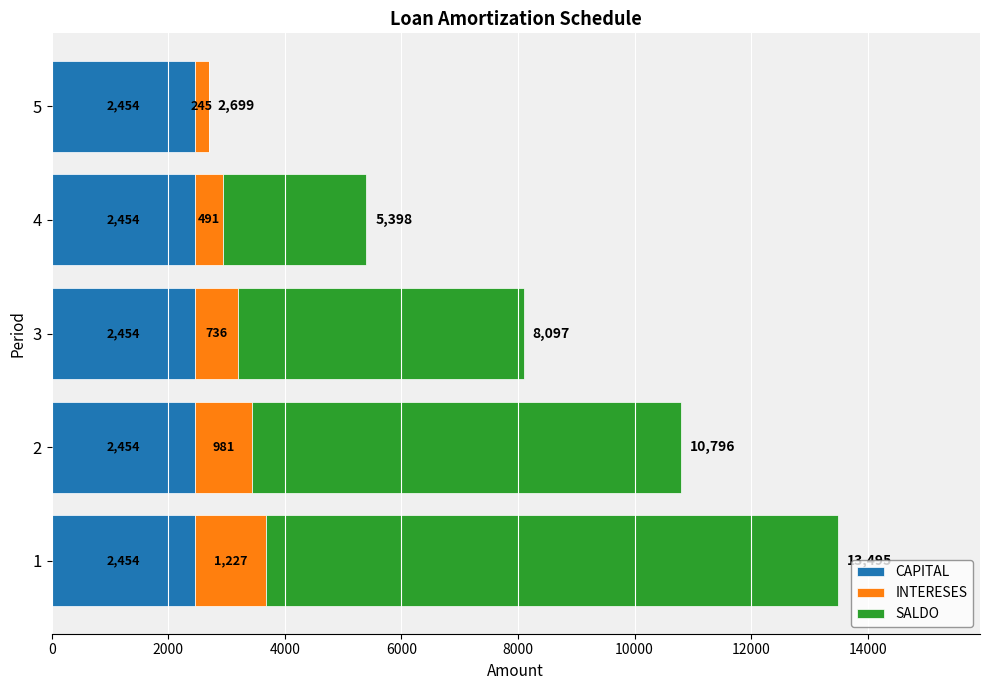

The value of CAPITAL at 3 is 1263.8. True or false?

False